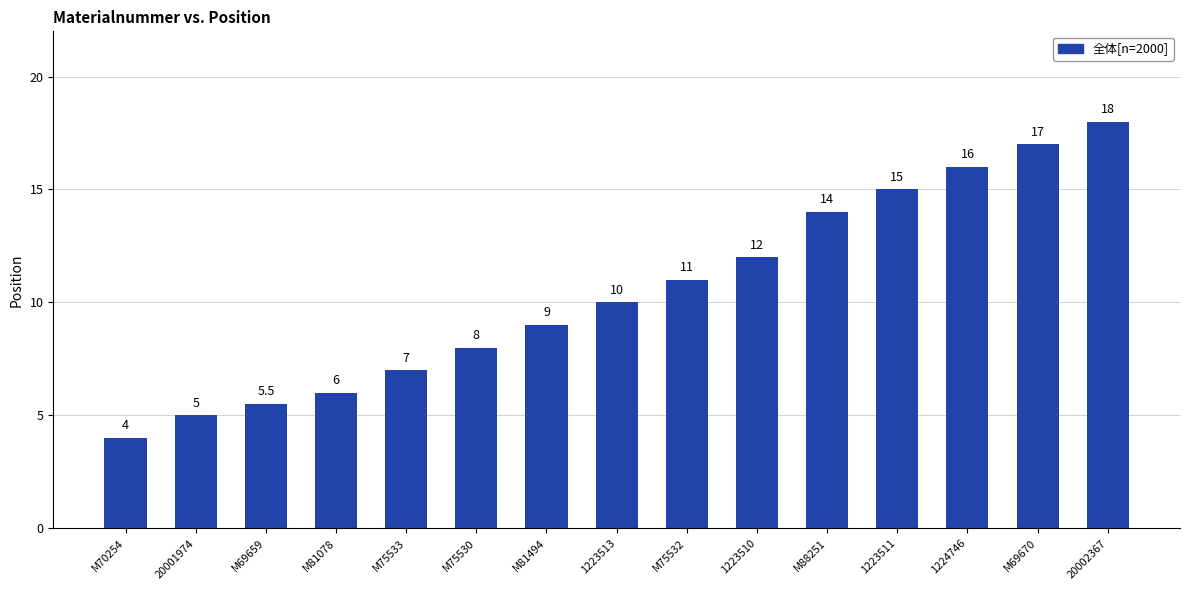

What is the smallest value displayed?

4.0